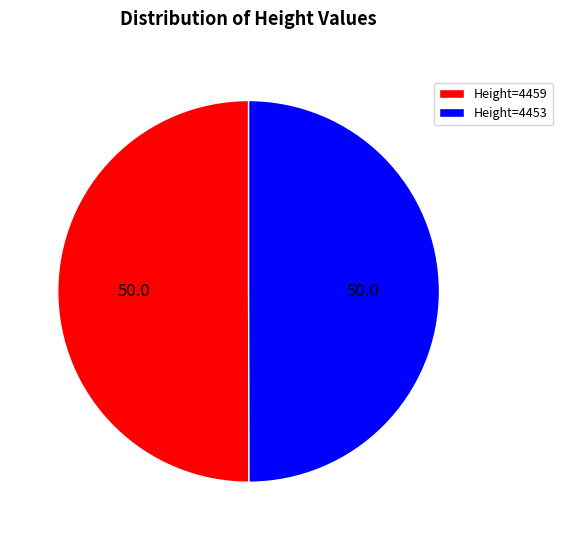

Is it true that Height=4453 is 50% of the pie?

True